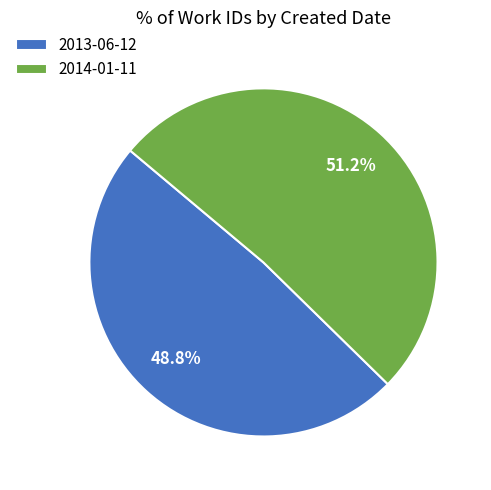

Is there a majority slice in this chart?

Yes